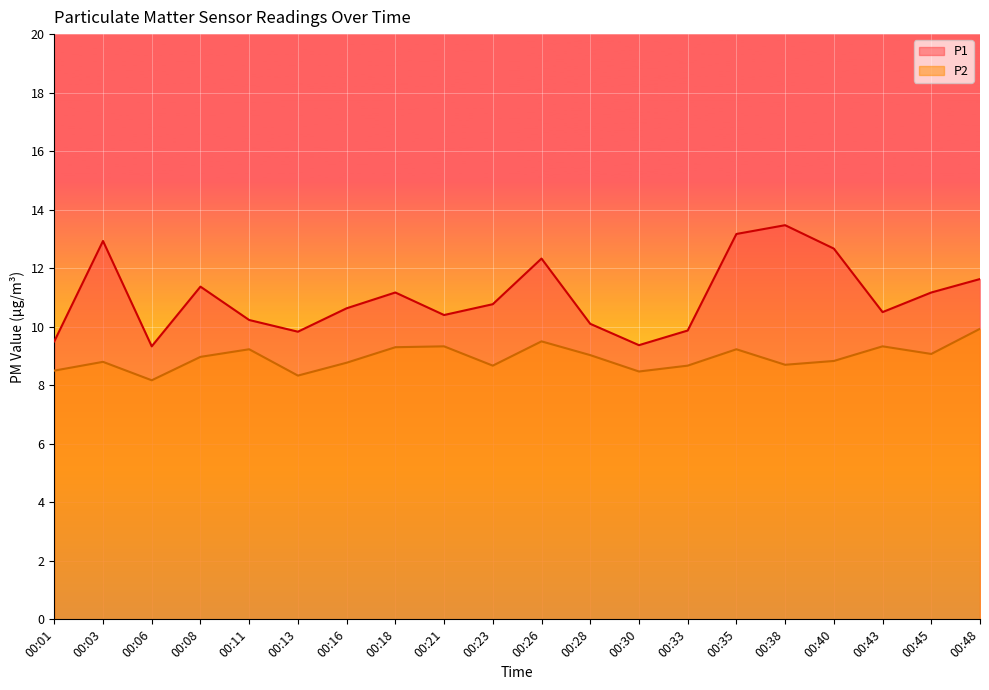

List the series in order of their overall mean, highest first.

P1, P2